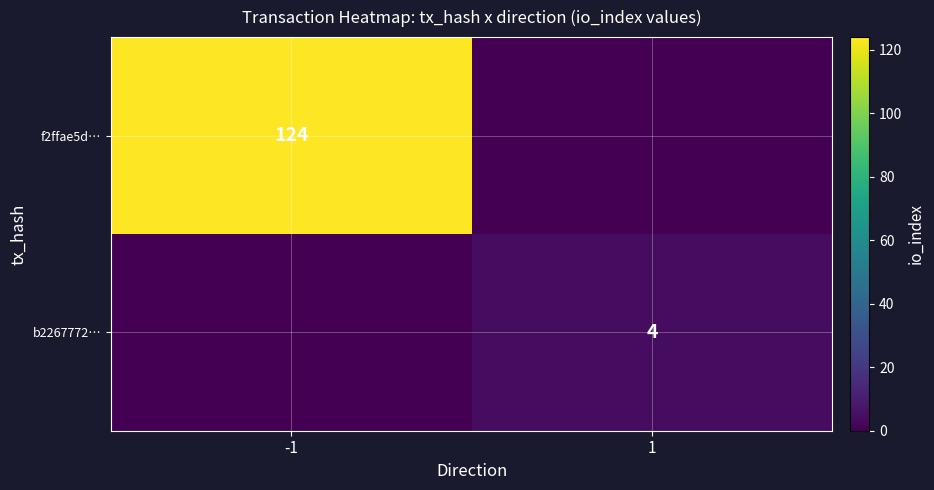

The f2ffae5d… series shows 38 at -1. True or false?

False